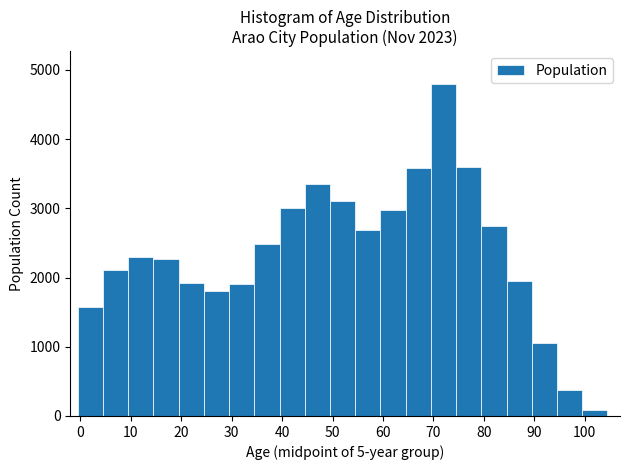

How tall is the bar that spans -0.5 to 4.5 on the x-axis? Neither the bar edges nor the heights are printed on the chart, so give them approximately, as read against the axes.

1600